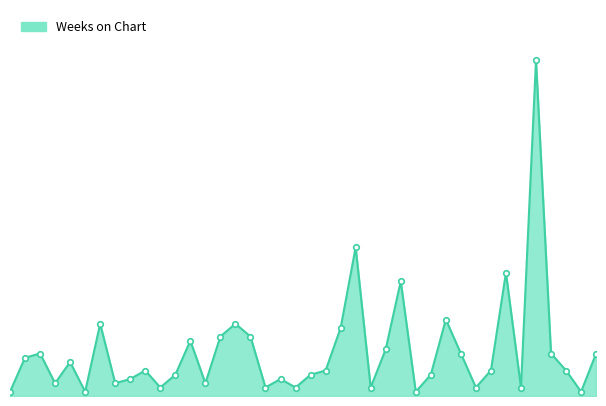

What is the sum of all values?

419